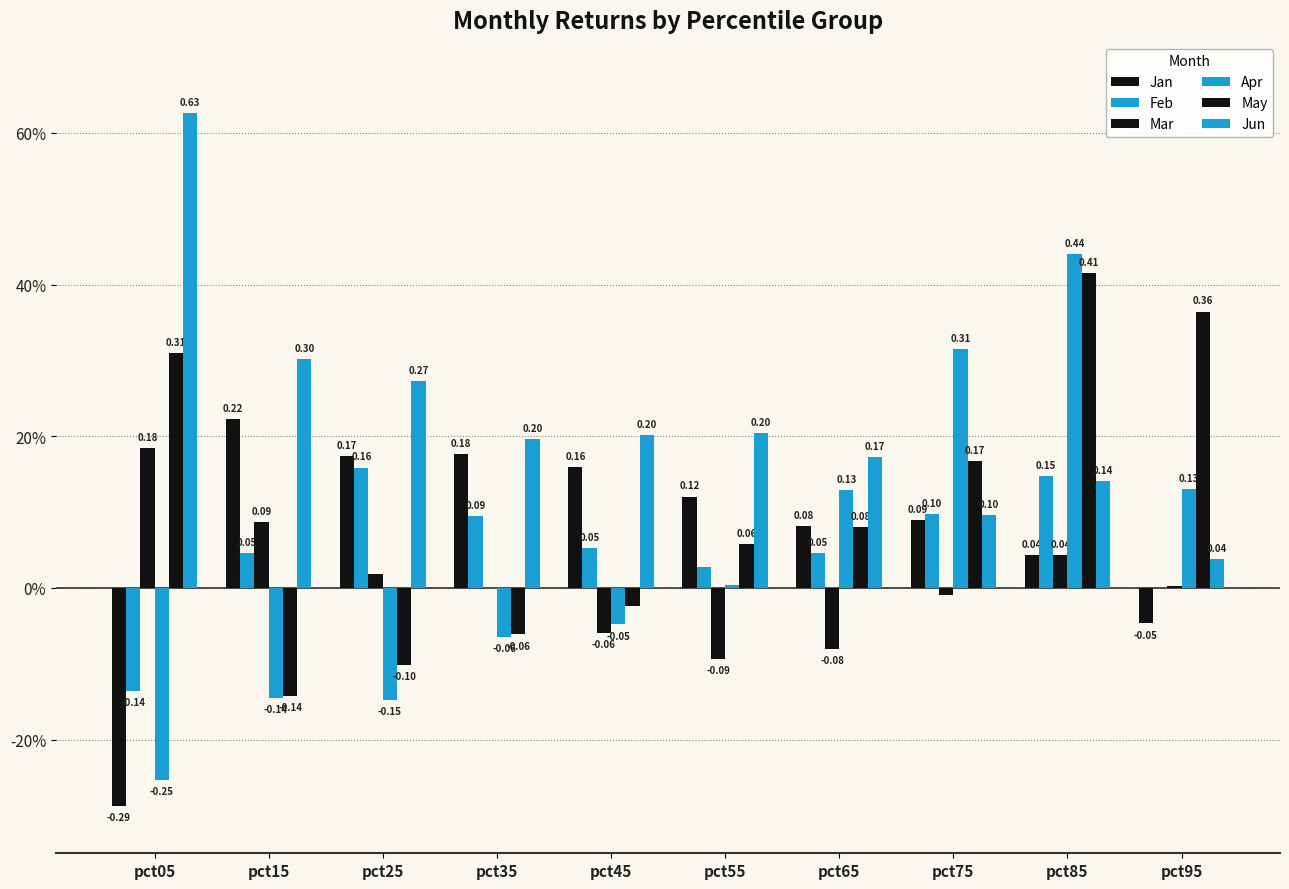

Which category has the highest value in the Feb series?

pct25